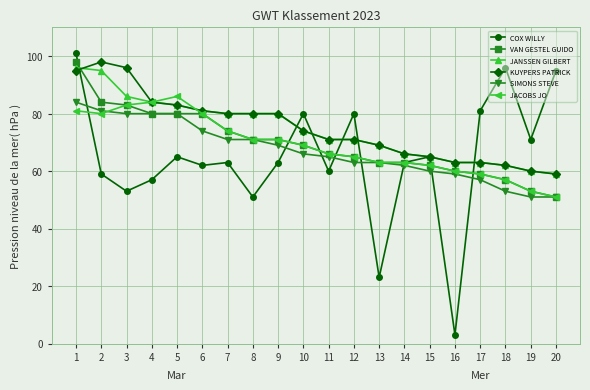

True or false: KUYPERS PATRICK and SIMONS STEVE intersect in this chart.

False